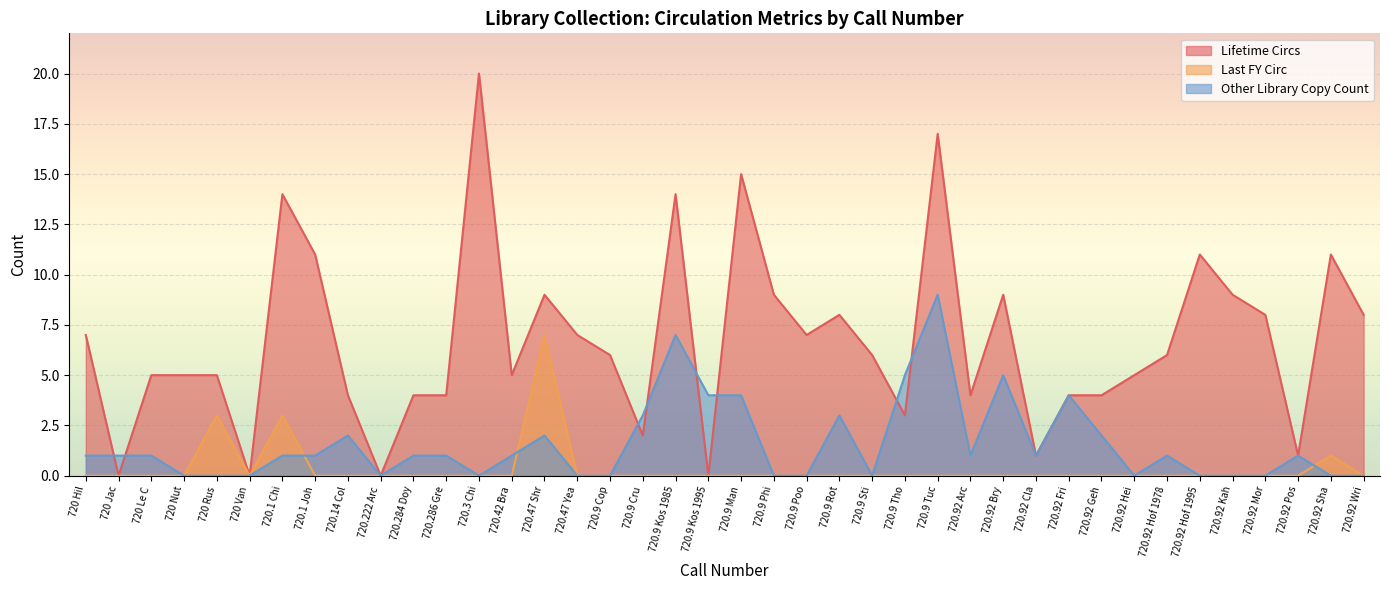

What is the difference between the maximum and minimum values in the Lifetime Circs series?

20